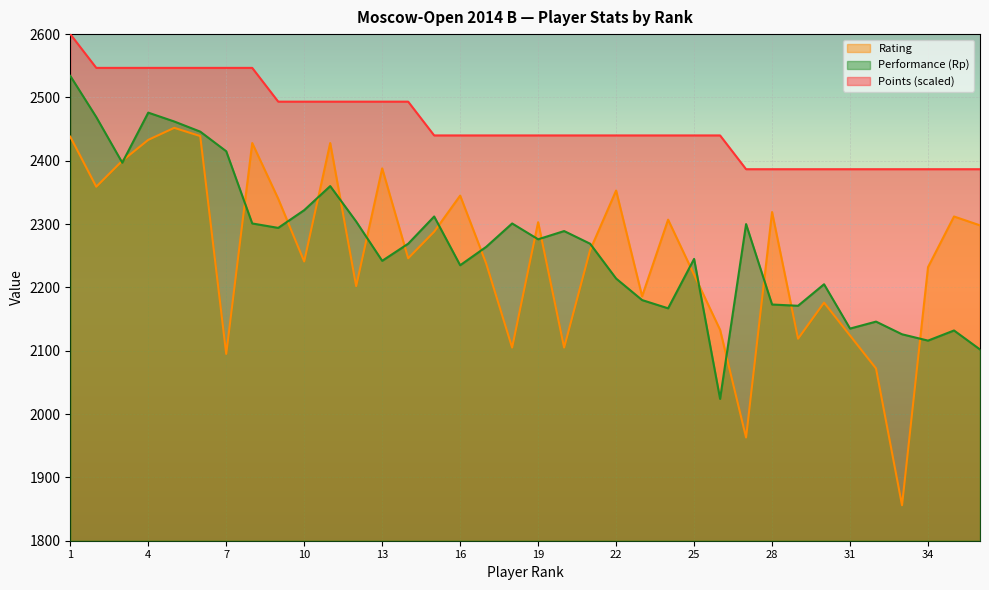

Is it true that Points equals 2386.7 at 36?

True